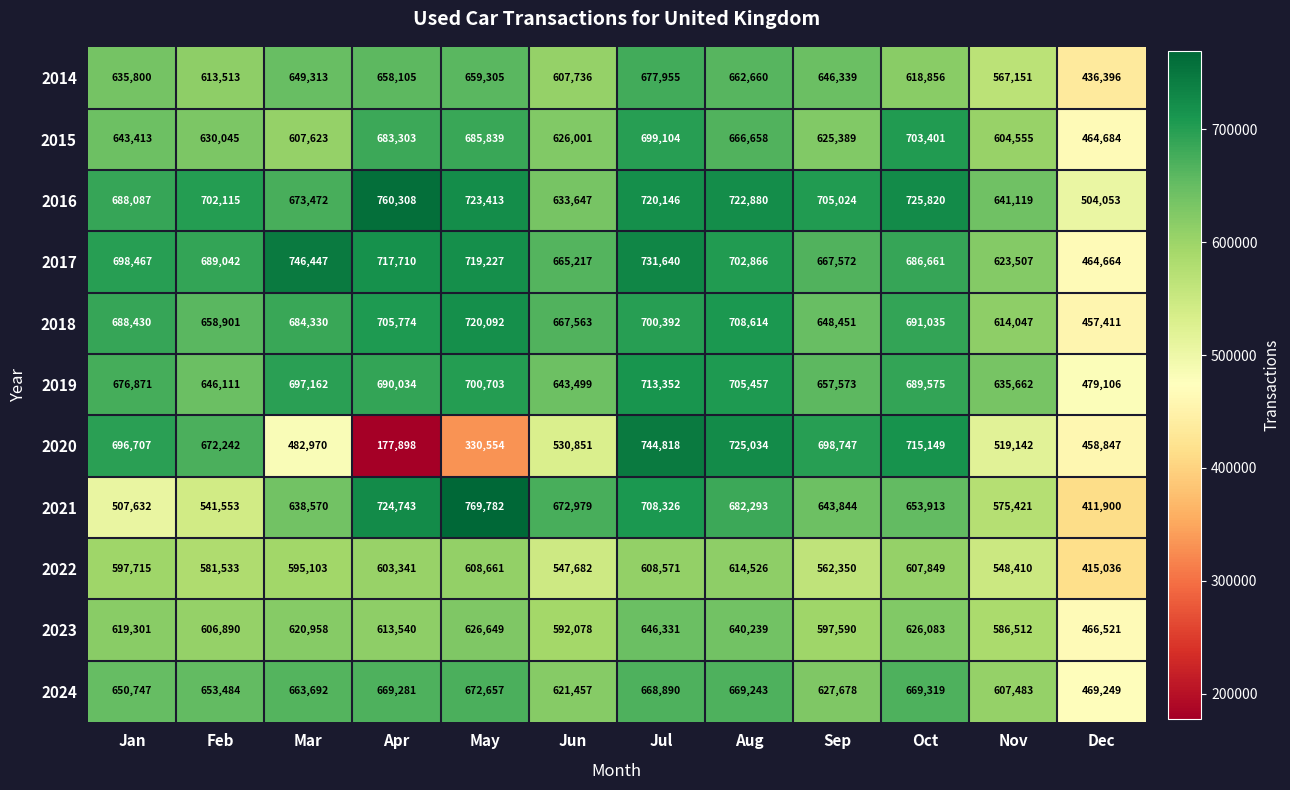

Rank the series by their maximum value, from highest to lowest.

2021, 2016, 2017, 2020, 2018, 2019, 2015, 2014, 2024, 2023, 2022